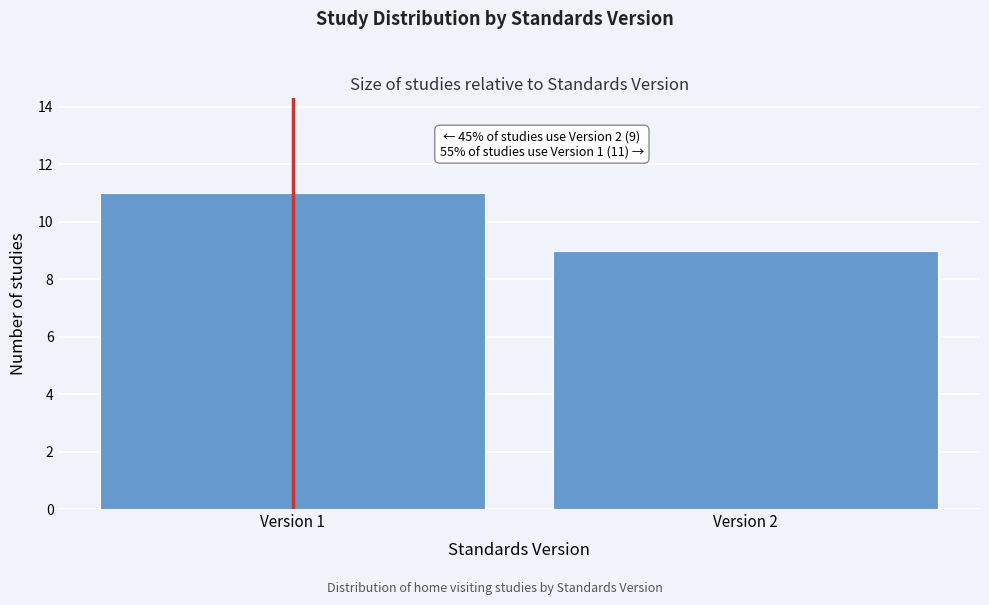

Reading left to right, extract all data points from this chart.

Version 1=11	Version 2=9